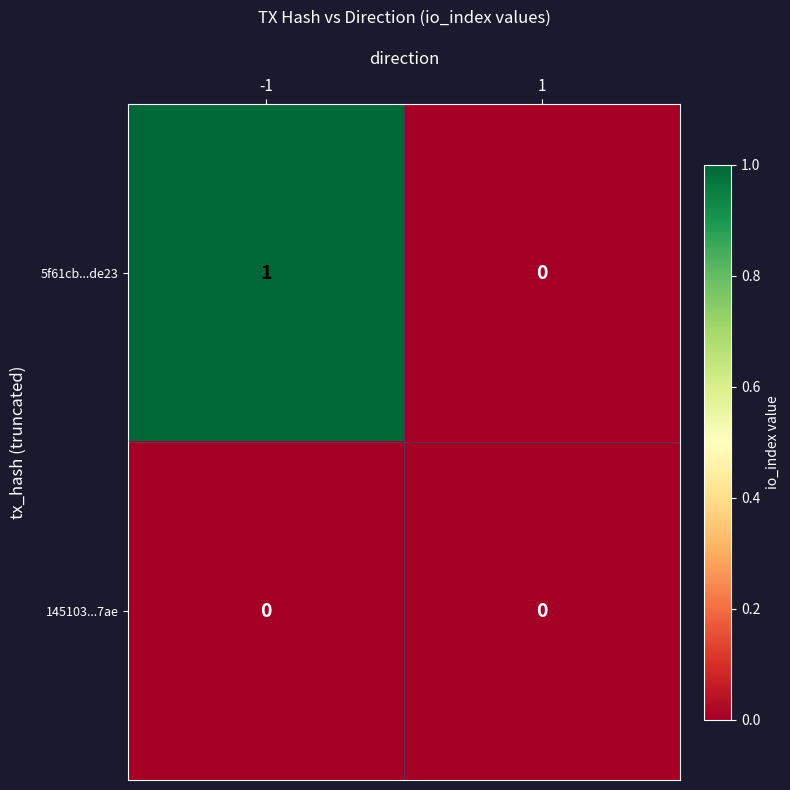

At which category is the sum across all series the highest?

-1